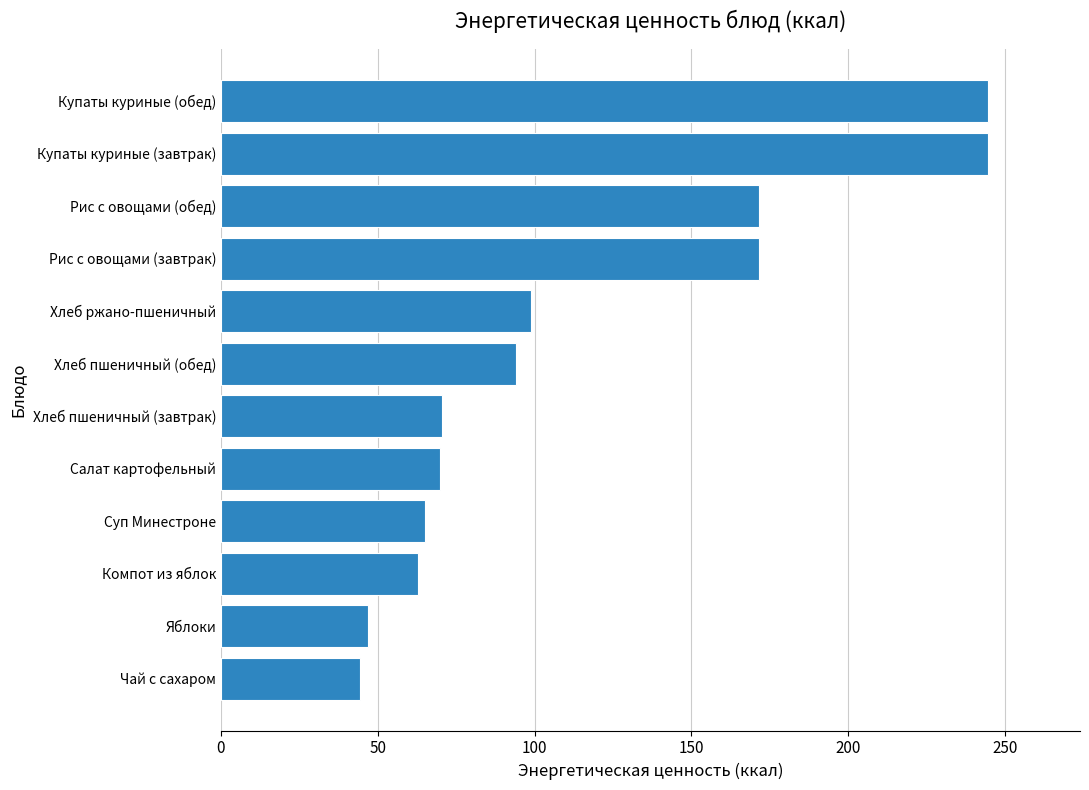

What value does the data have at Купаты куриные (обед)?

244.5